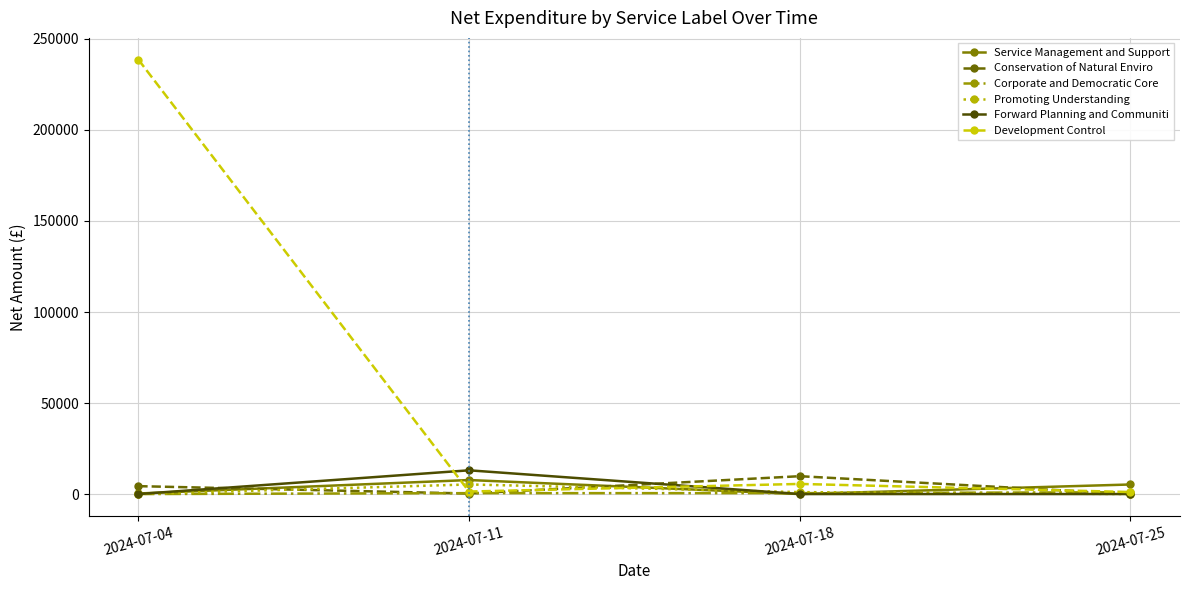

At which category is the sum across all series the highest?

2024-07-04